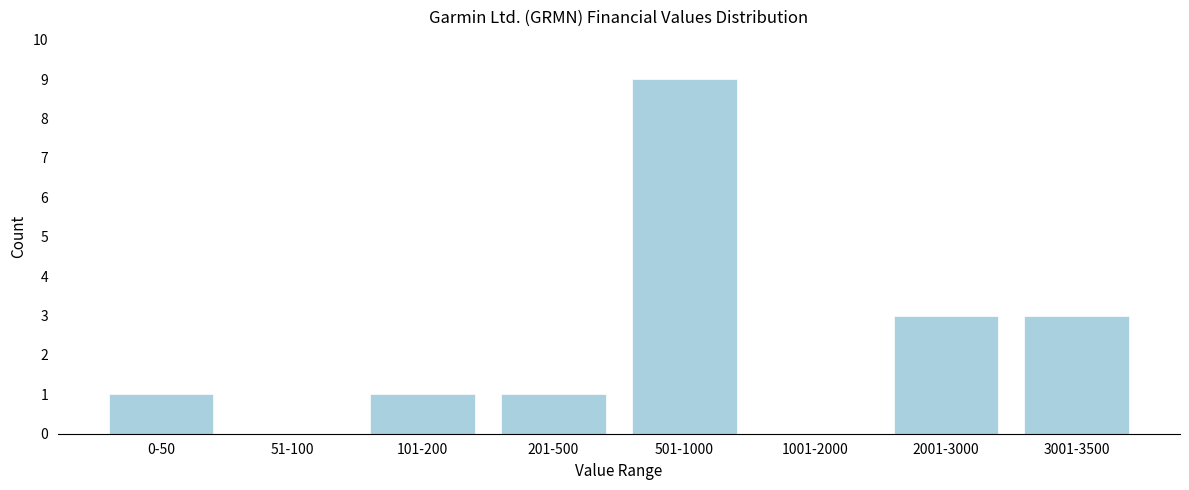

Reading left to right, transcribe all the data shown in this chart.

0-50=1	51-100=0	101-200=1	201-500=1	501-1000=9	1001-2000=0	2001-3000=3	3001-3500=3